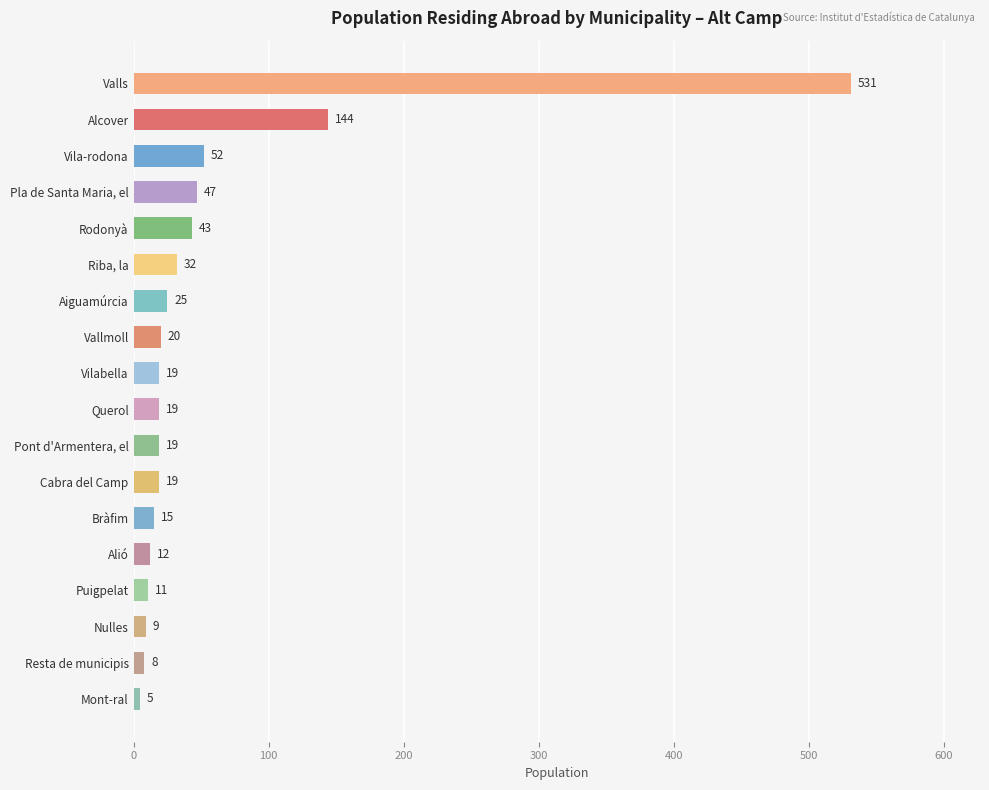

Which category has the highest value across all series?

Valls